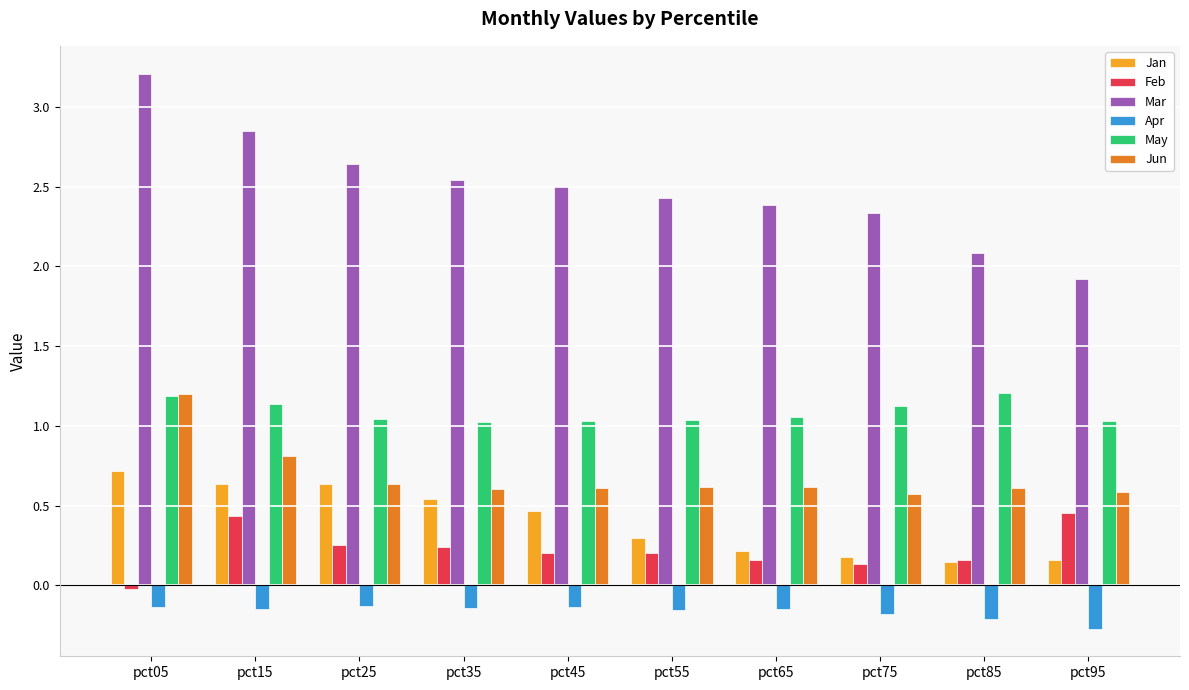

How many series are shown in this chart?

6